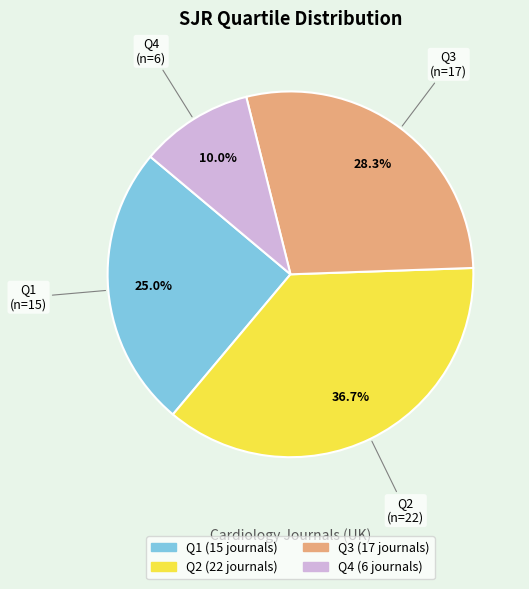

The Q3 slice represents 1% of the pie. True or false?

False